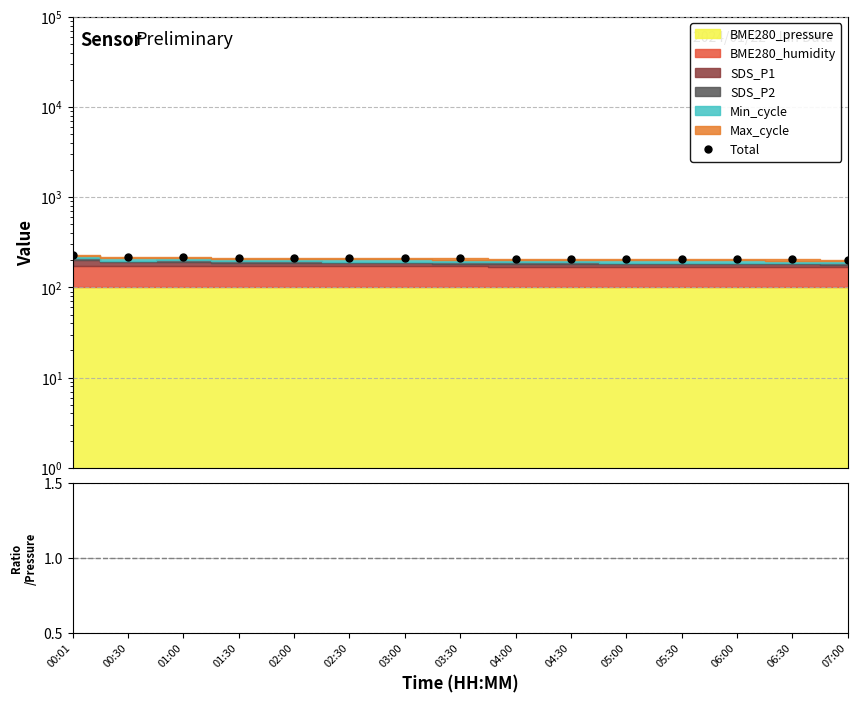

The value of Total at 05:00 is 81.6. True or false?

False